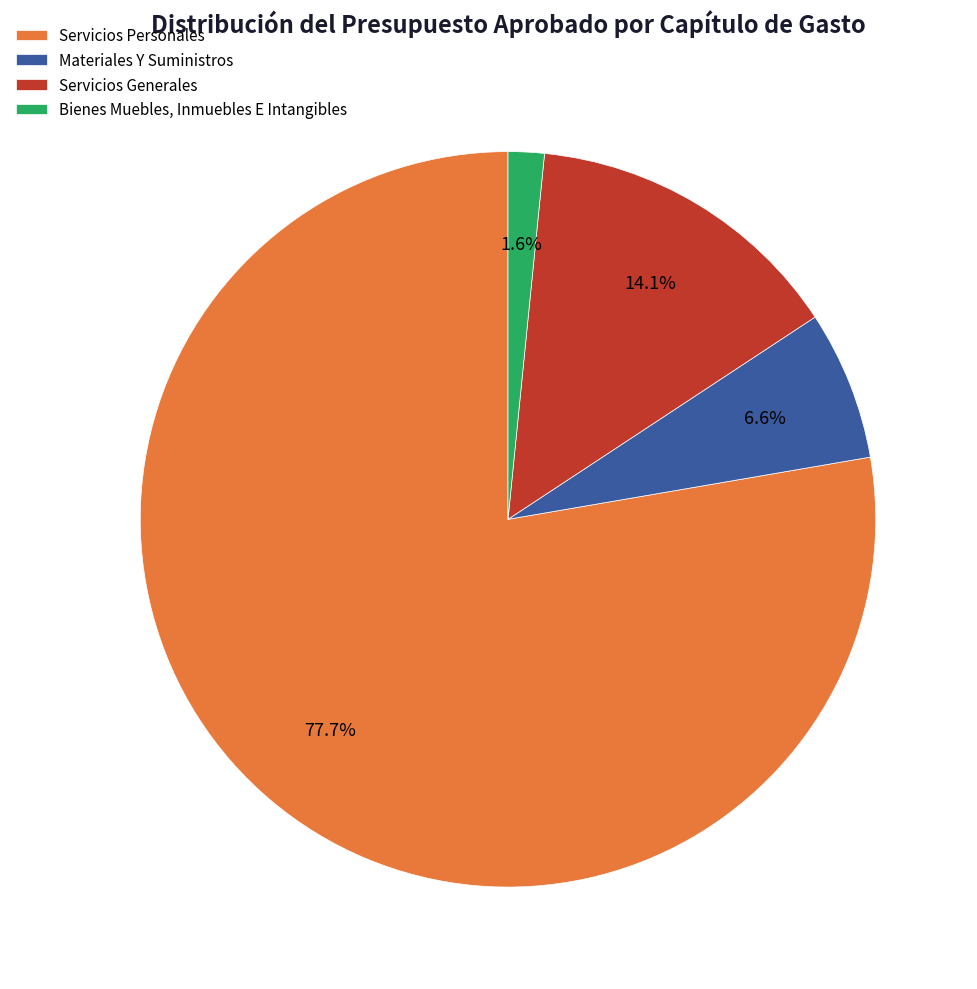

Is it true that Materiales Y Suministros is 1% of the pie?

False